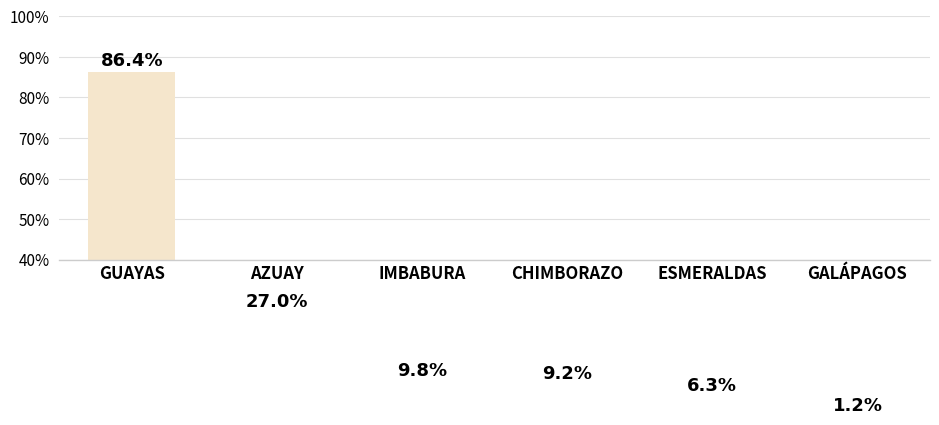

What is the sum of all values?

140.0